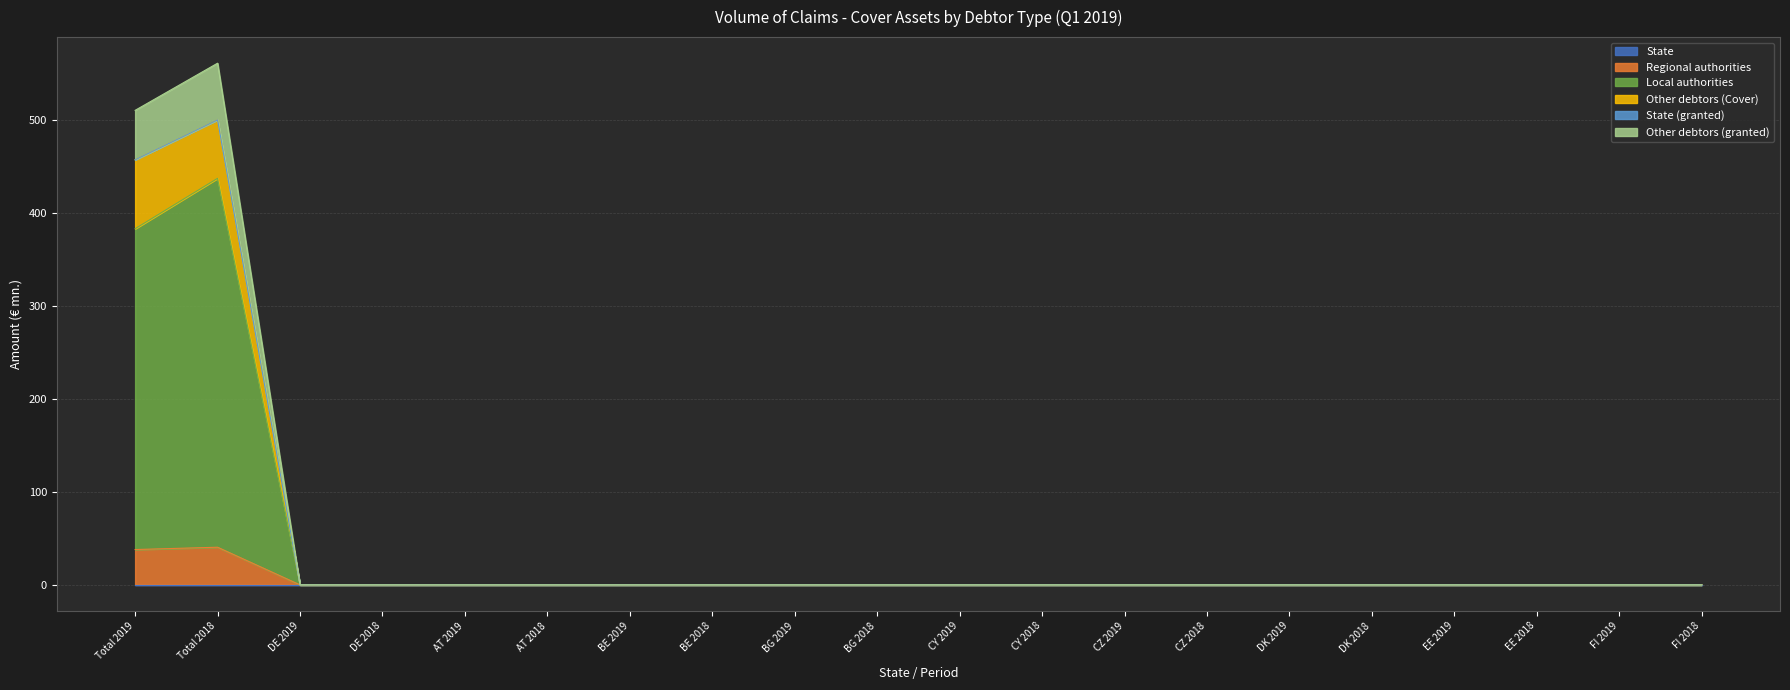

Does the chart have visible grid lines?

Yes